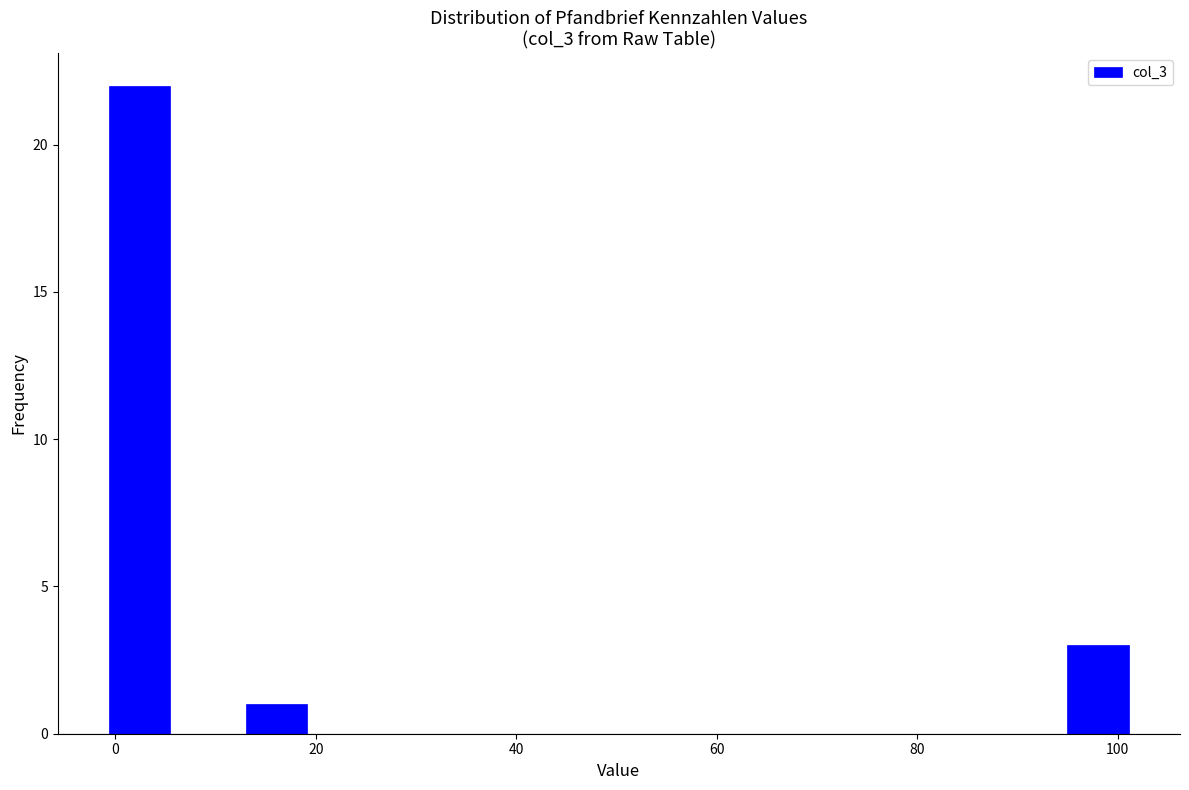

Around what value on the x-axis is the tallest bar? Give the approximate position of its centre, as read against the axis.

2